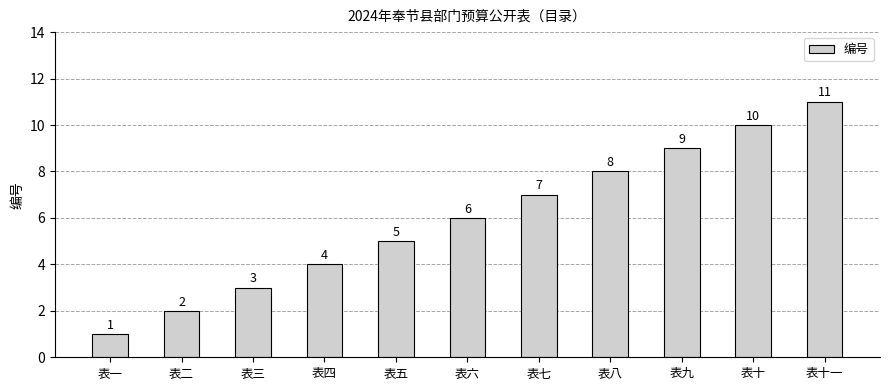

How many bars are there in total?

11